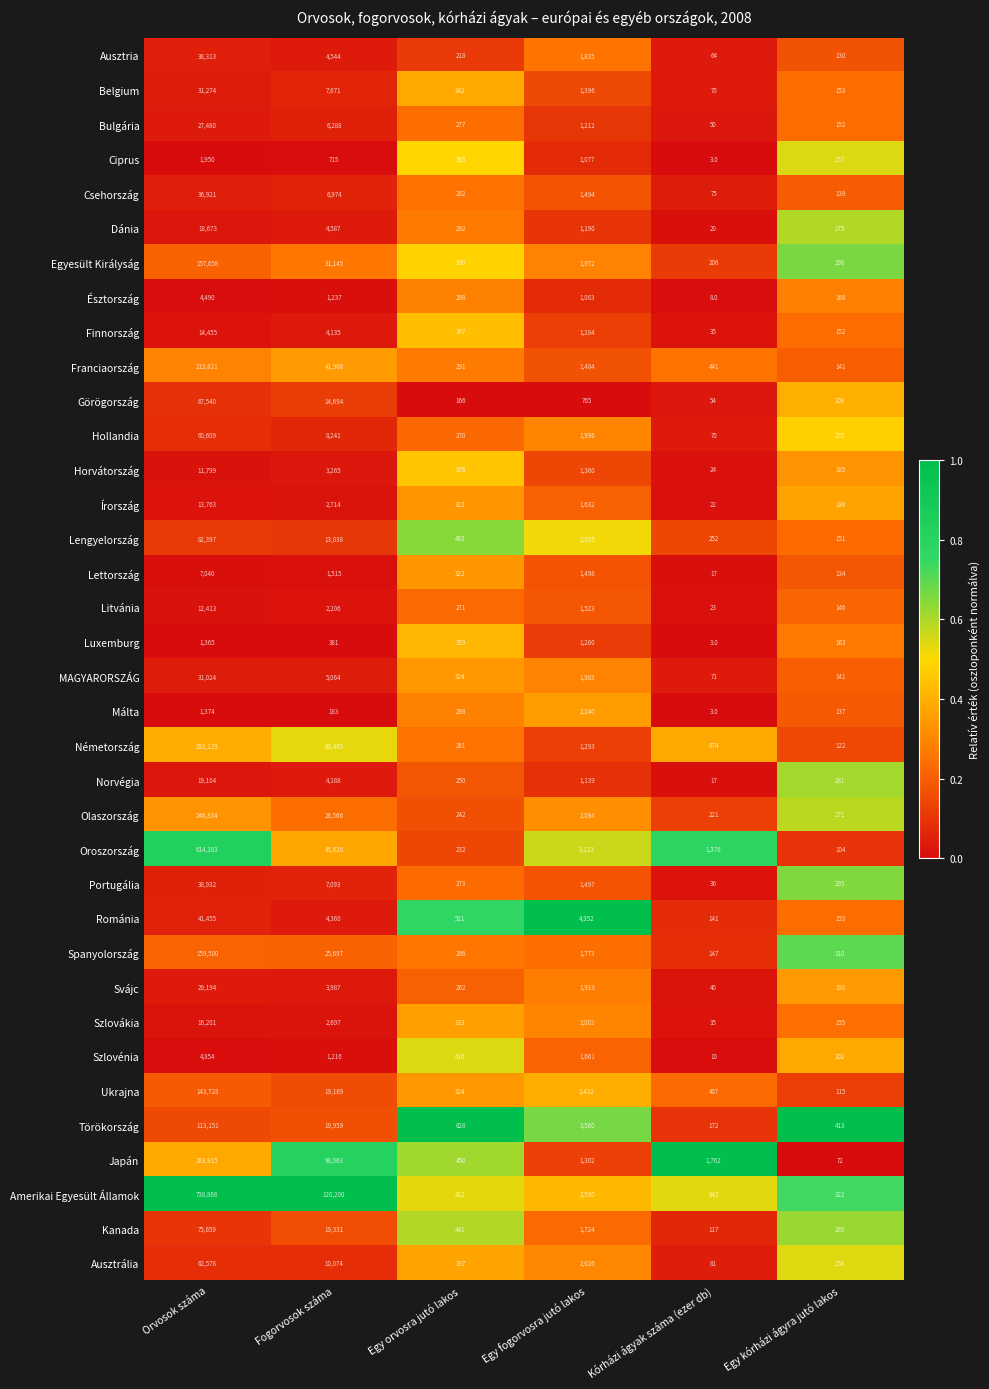

Which series has the largest range (max minus min)?

Amerikai Egyesült Államok